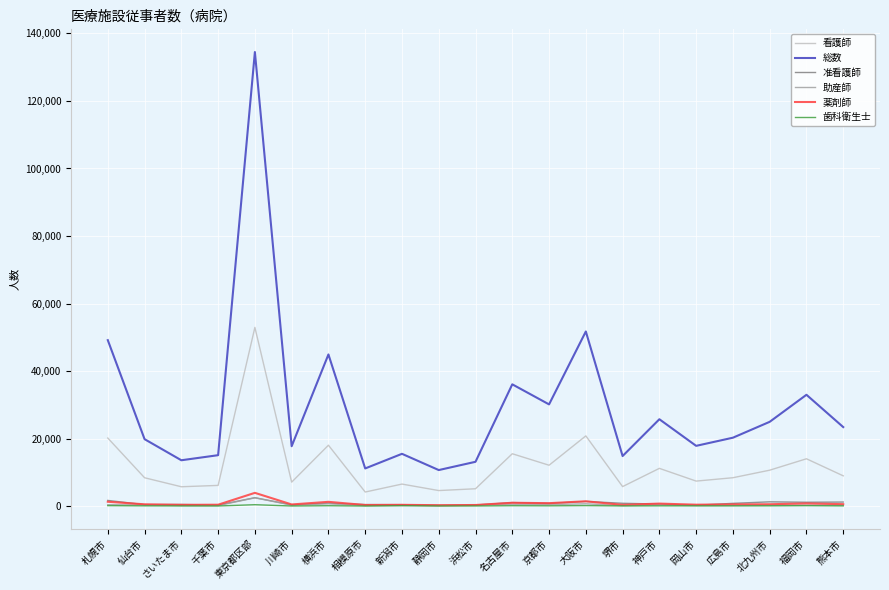

What is the minimum value for 総数?

10669.2